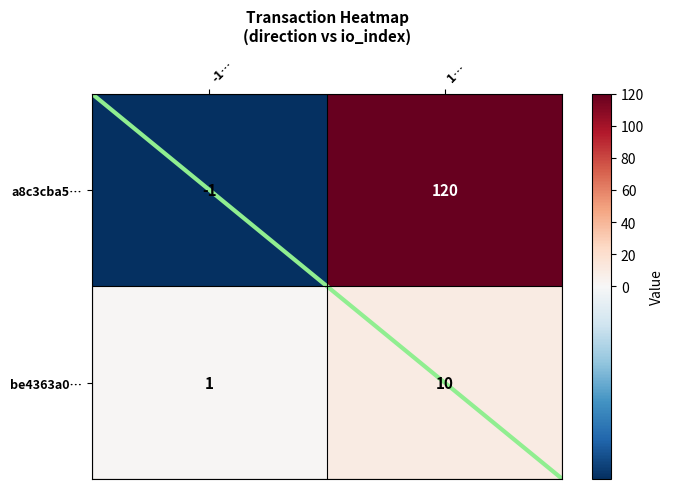

Where is a8c3cba5… nearest to the value 59?

-1…